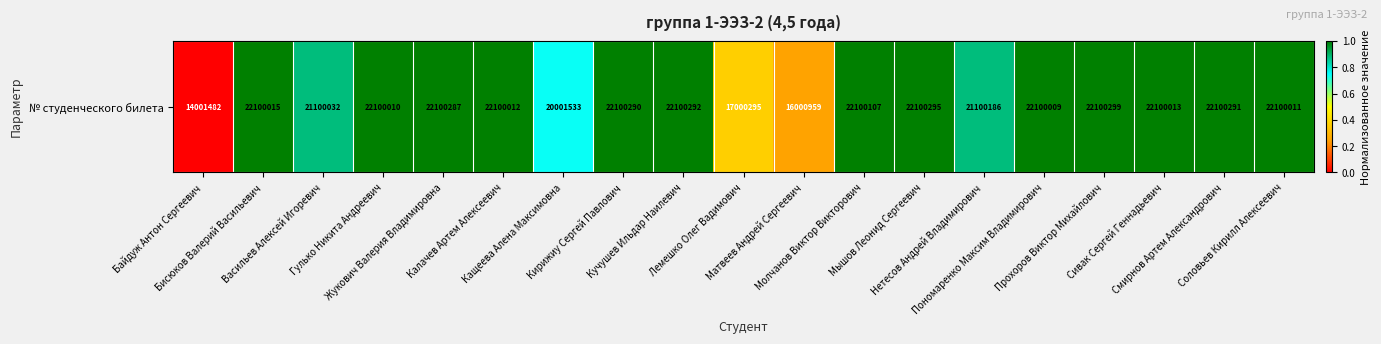

How many values exceed 0?

18